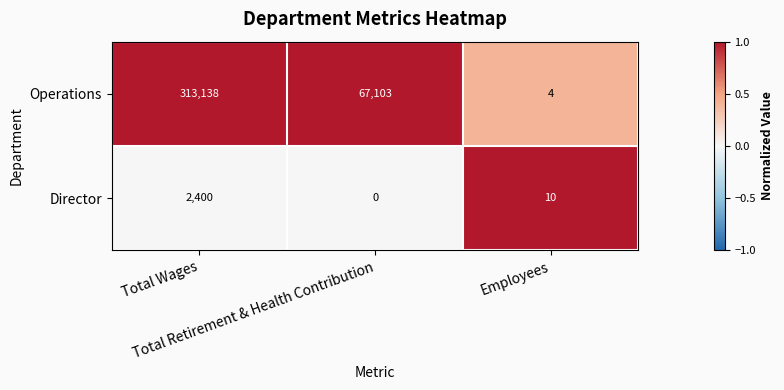

What is the greatest value displayed?

313138